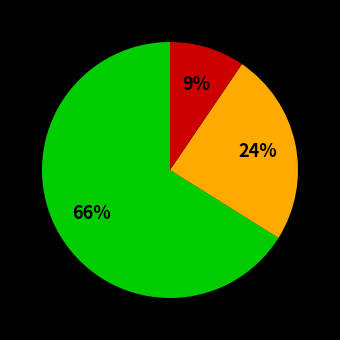

To the nearest percent, what is the average slice percentage?

33%